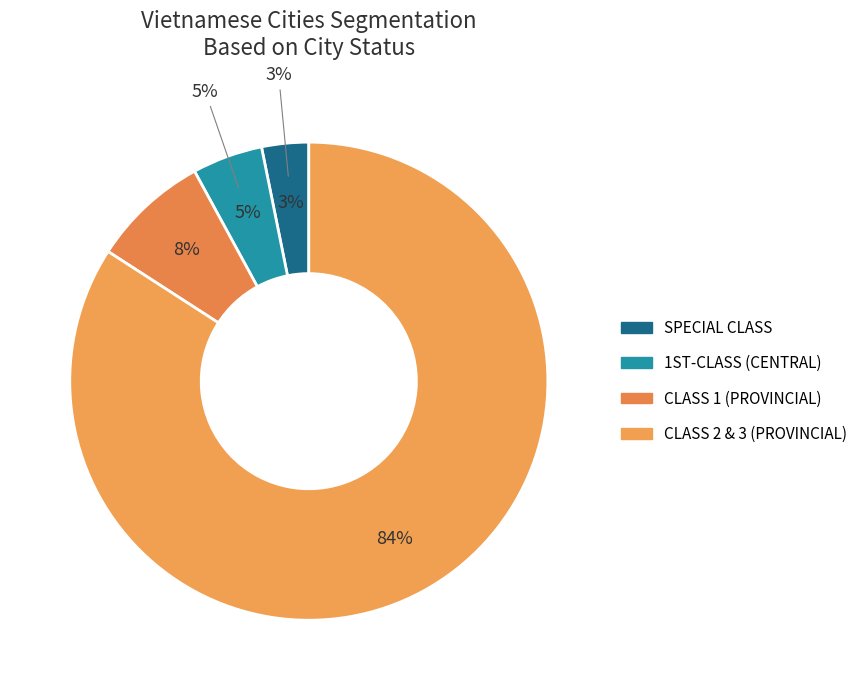

To the nearest percent, what is the average slice percentage?

25%